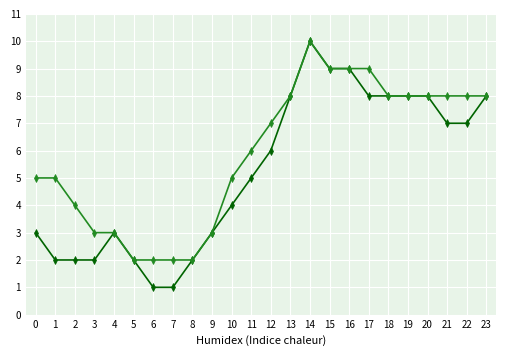

What is the total value across all series at 14?

20